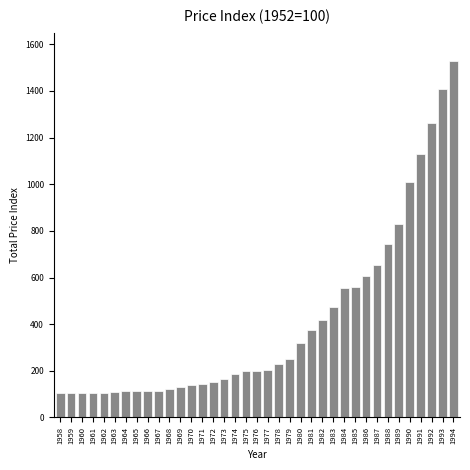

Which label corresponds to the largest value in the chart?

1994